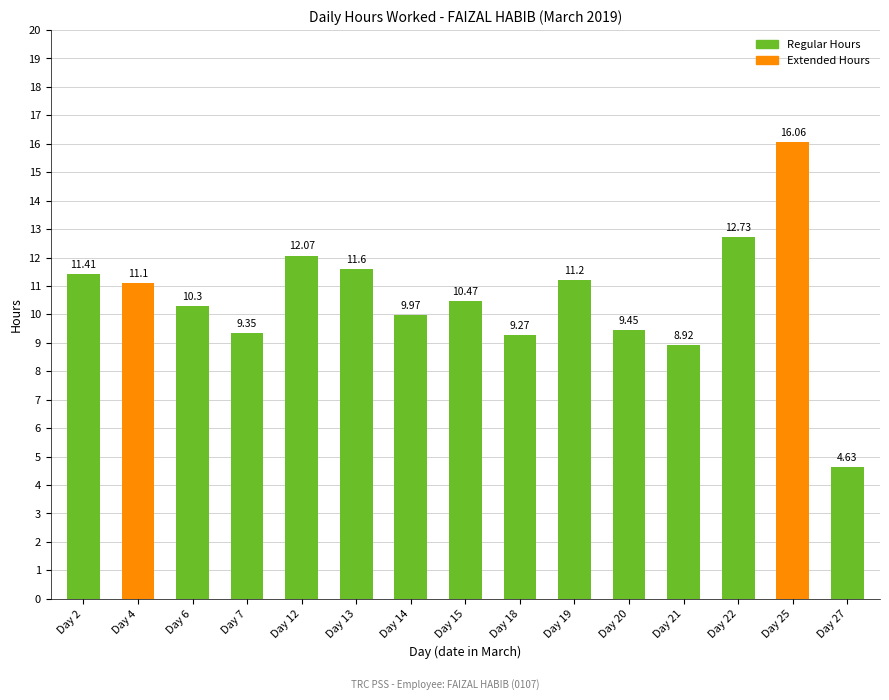

Rank the categories by value from highest to lowest.

Day 25, Day 22, Day 12, Day 13, Day 2, Day 19, Day 4, Day 15, Day 6, Day 14, Day 20, Day 7, Day 18, Day 21, Day 27